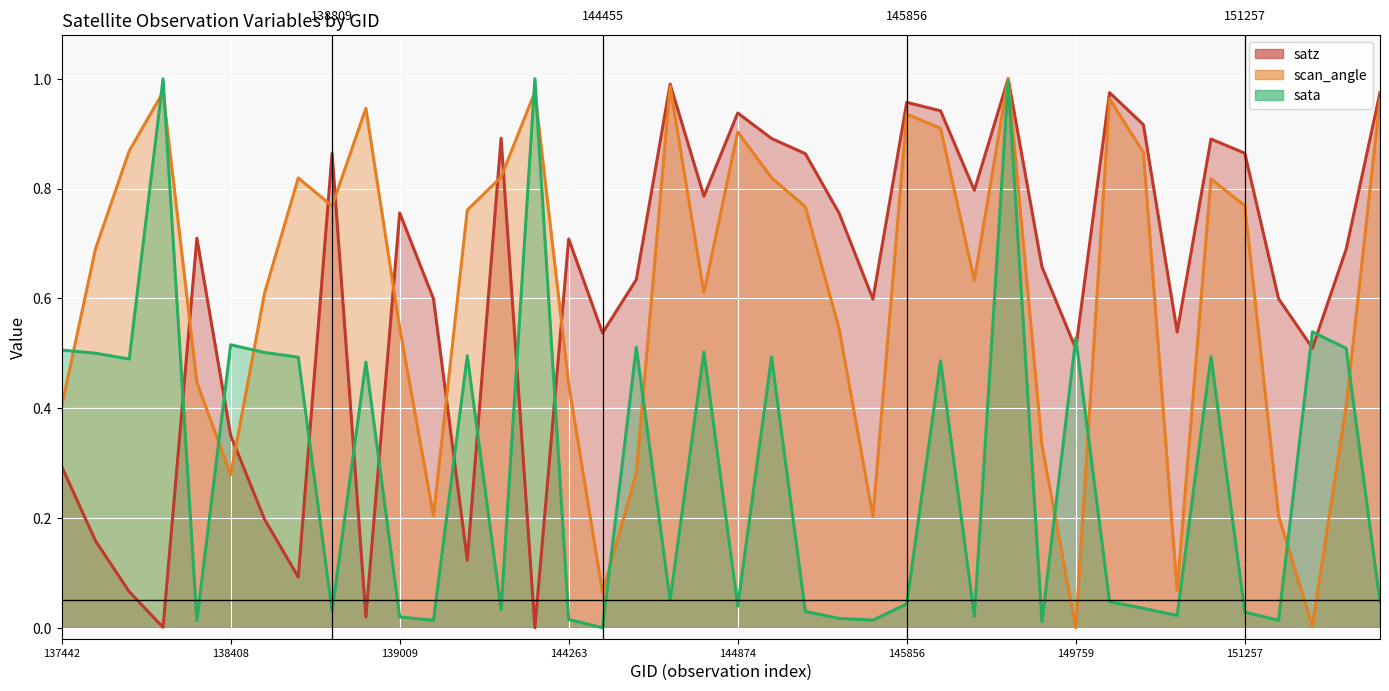

Where is the first local minimum for sata?

137822